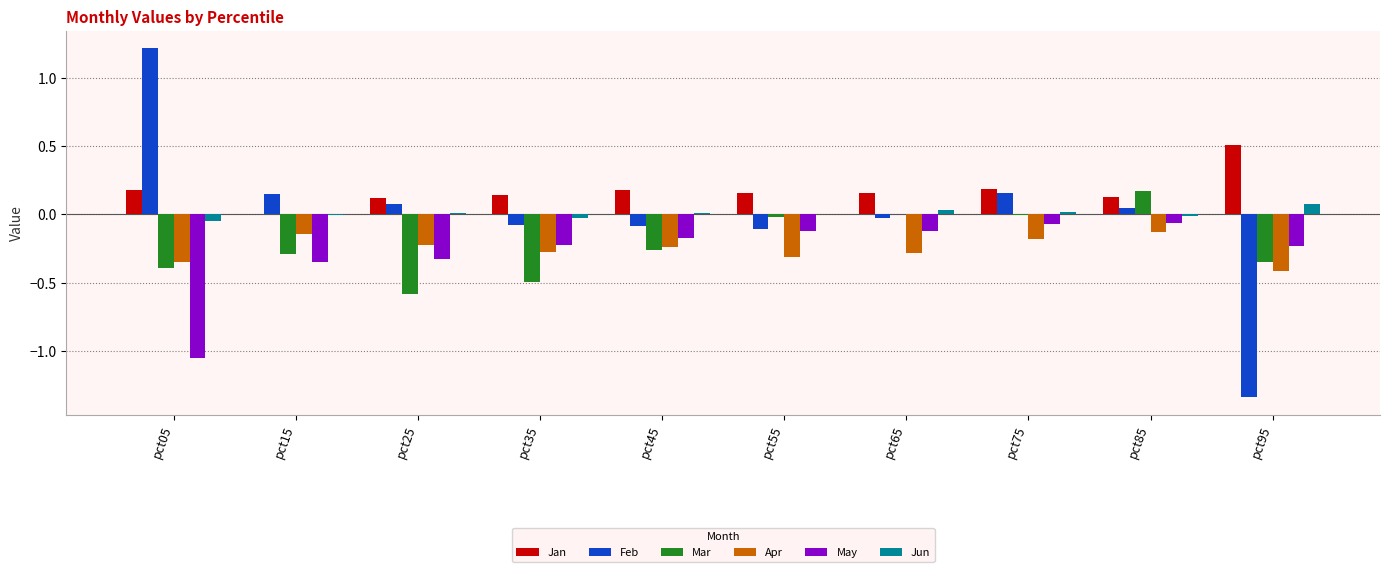

Which category has the highest value across all series?

pct05